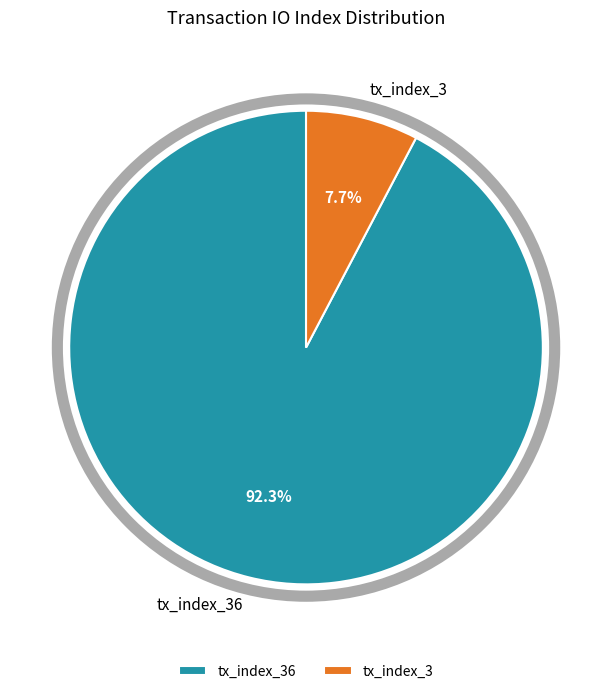

True or false: tx_index_36 accounts for 92% of the total.

True